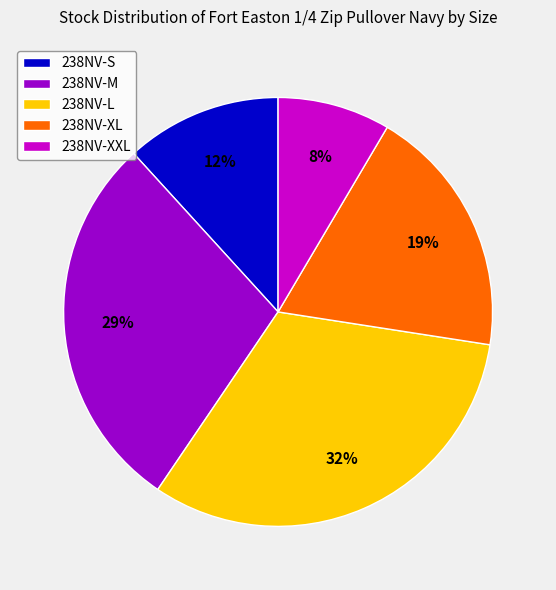

To the nearest percent, what is the difference between the 238NV-M and 238NV-XL slice percentages?

10%